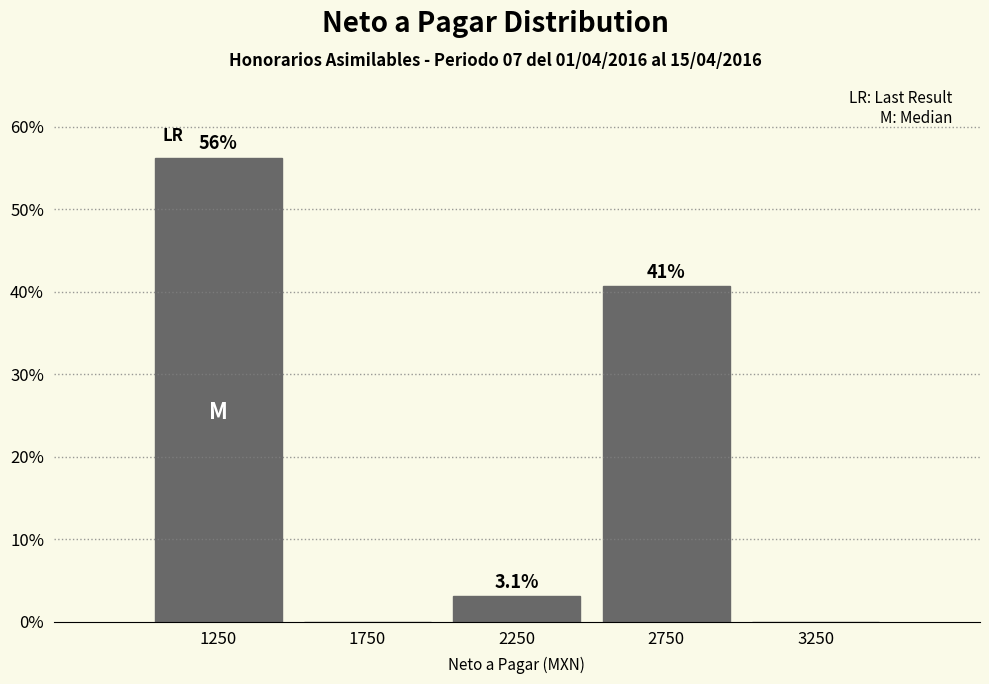

Over which range of the x-axis is the bar tallest?

1000 to 1500